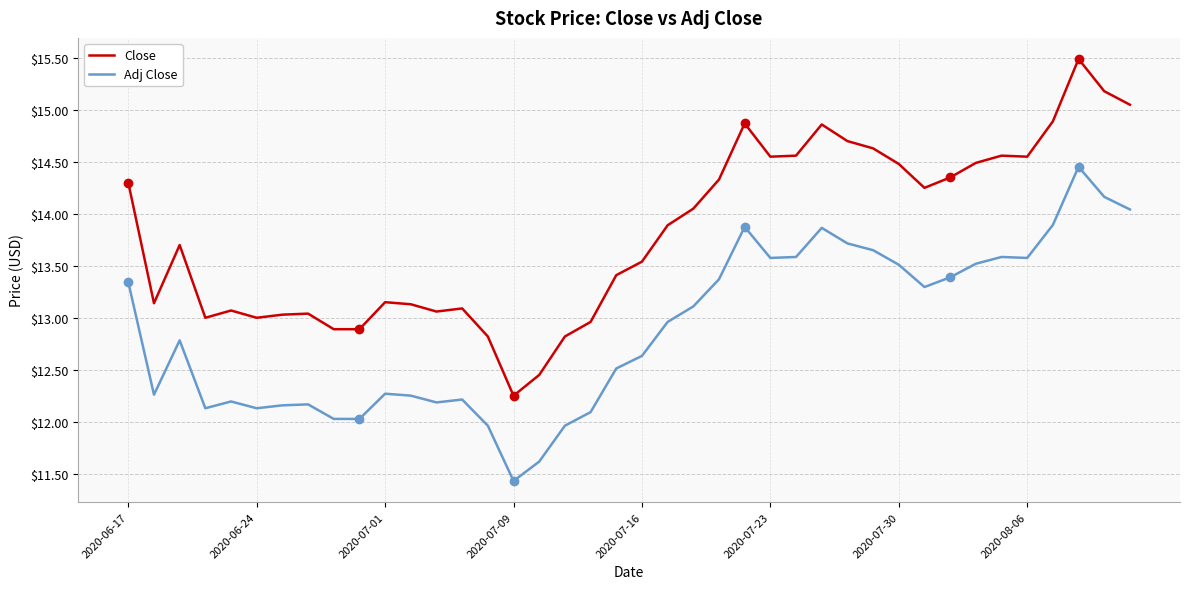

Rank the series by their average value, from highest to lowest.

Close, Adj Close